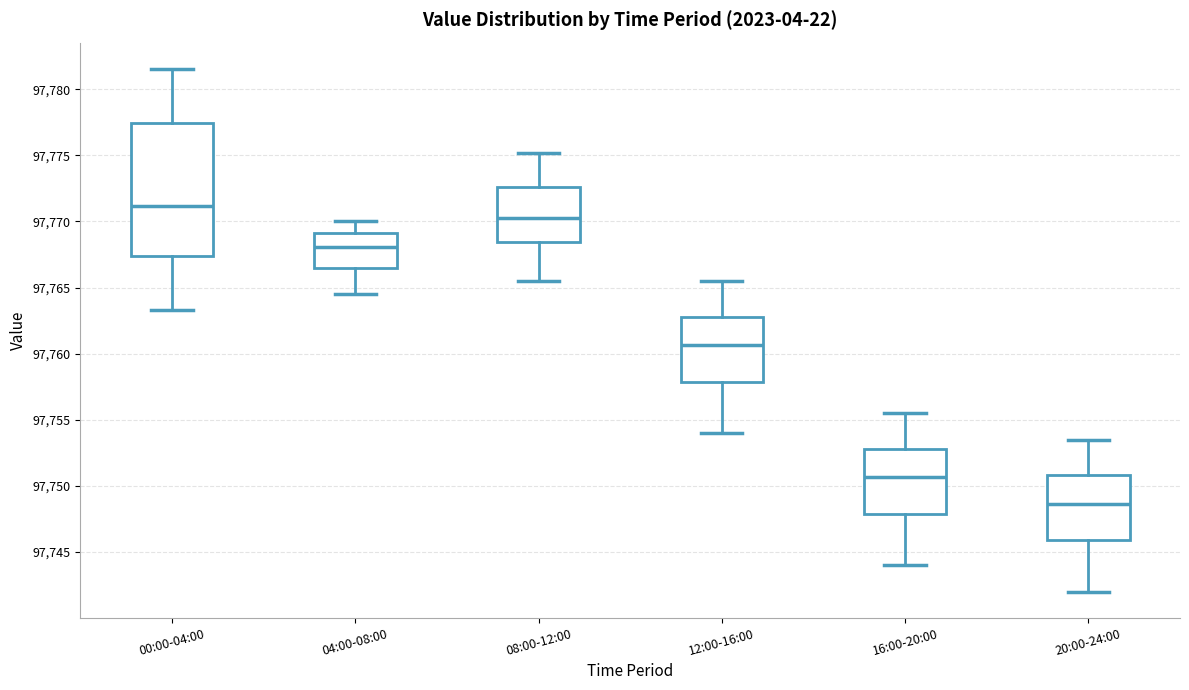

Which box has the highest median line?

00:00-04:00